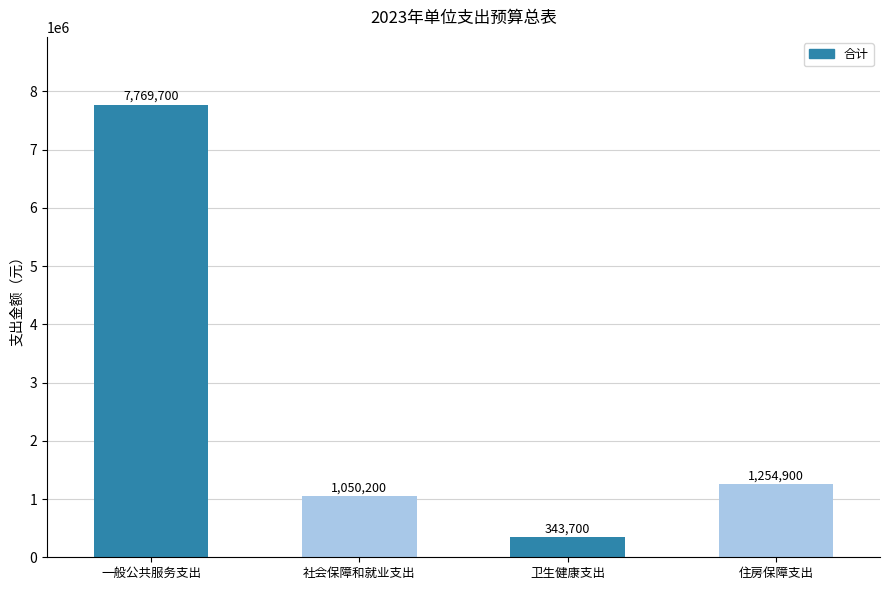

Rank the categories by value from lowest to highest.

卫生健康支出, 社会保障和就业支出, 住房保障支出, 一般公共服务支出